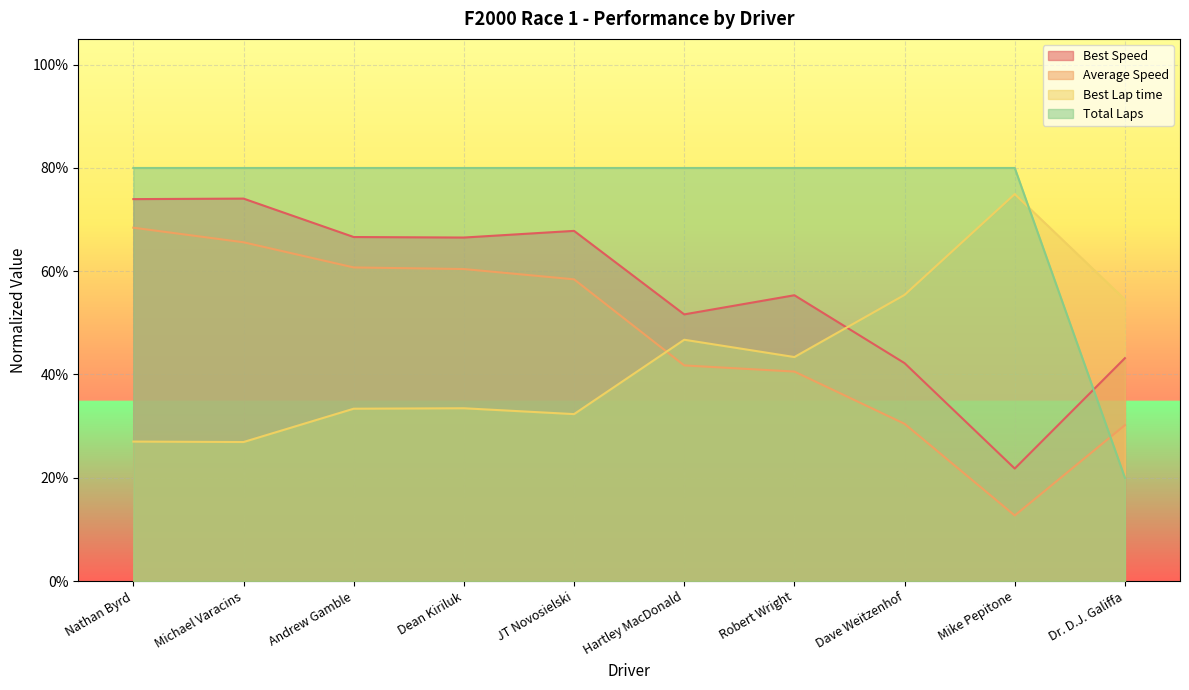

Count the number of data series in this chart.

4